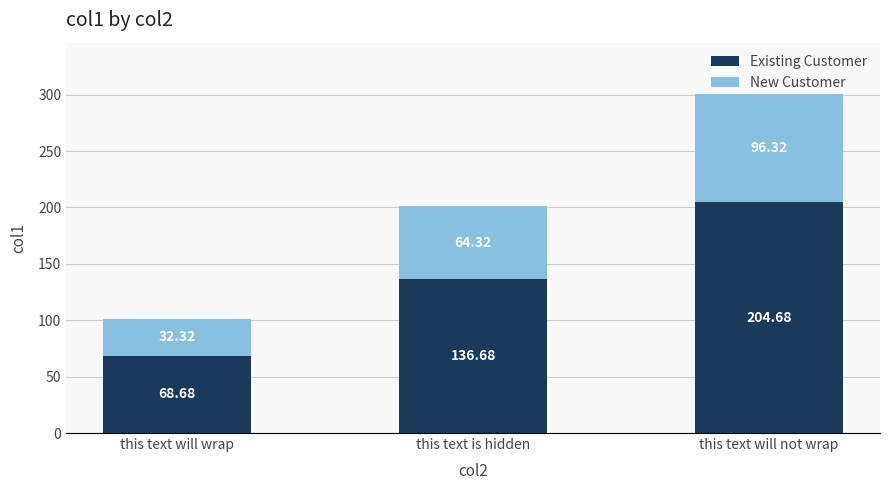

At which category is the sum across all series the highest?

this text will not wrap